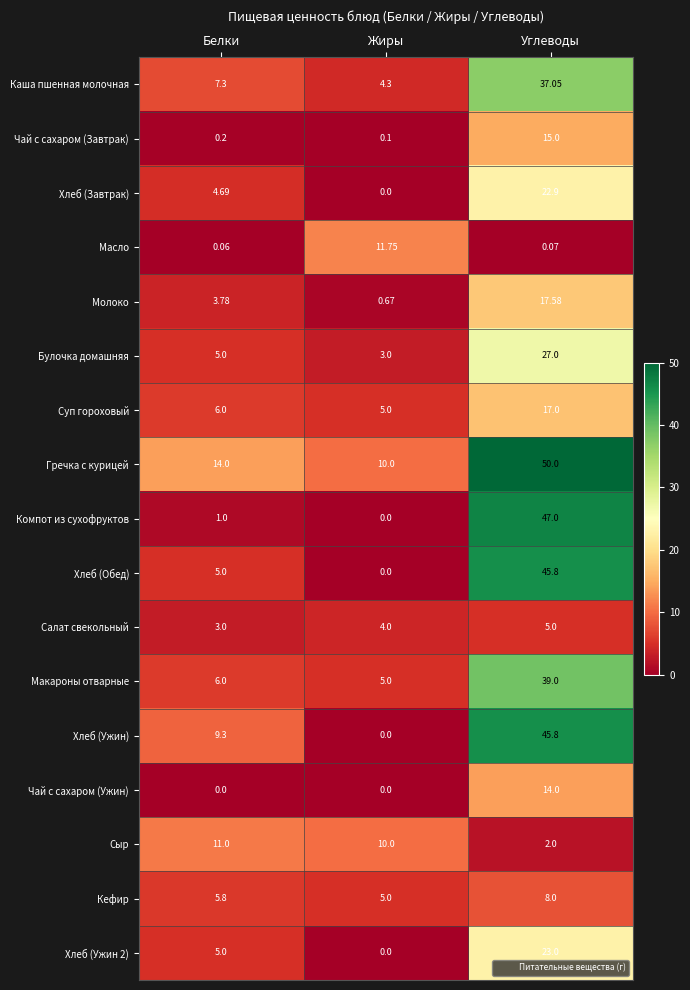

Where does the Каша пшенная молочная series first go above 7?

Белки